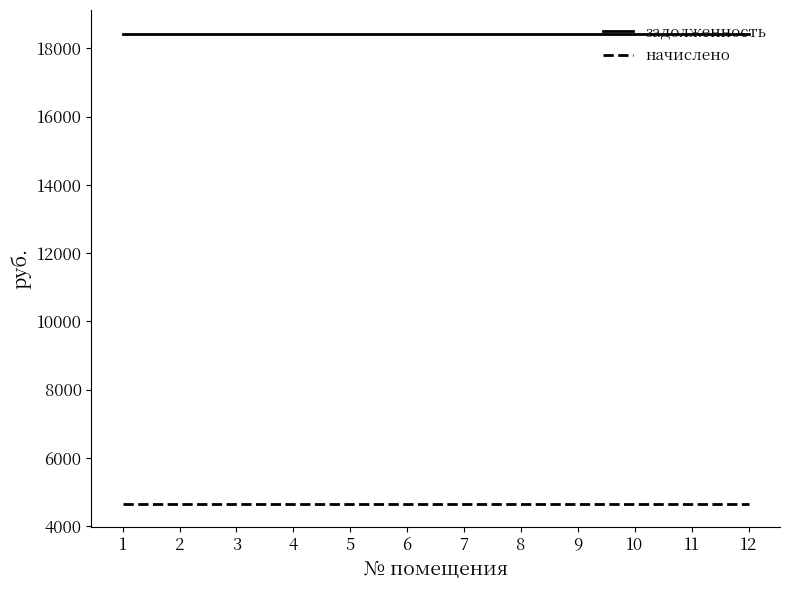

Rank the series by their maximum value, from lowest to highest.

начислено, задолженность